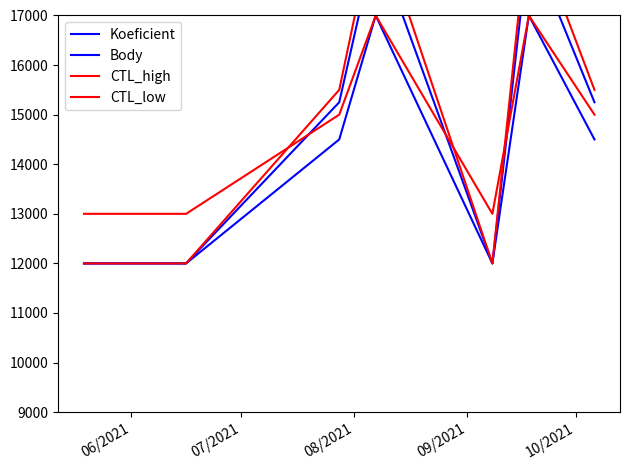

True or false: CTL_high has more than 1 points higher than both neighbors.

True